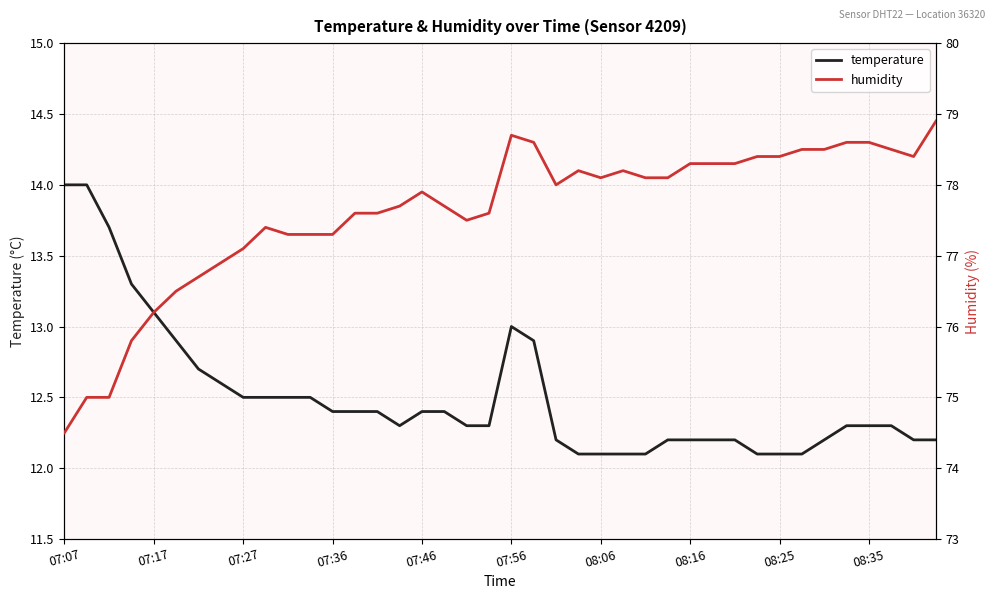

Which series has the largest total across all categories?

humidity